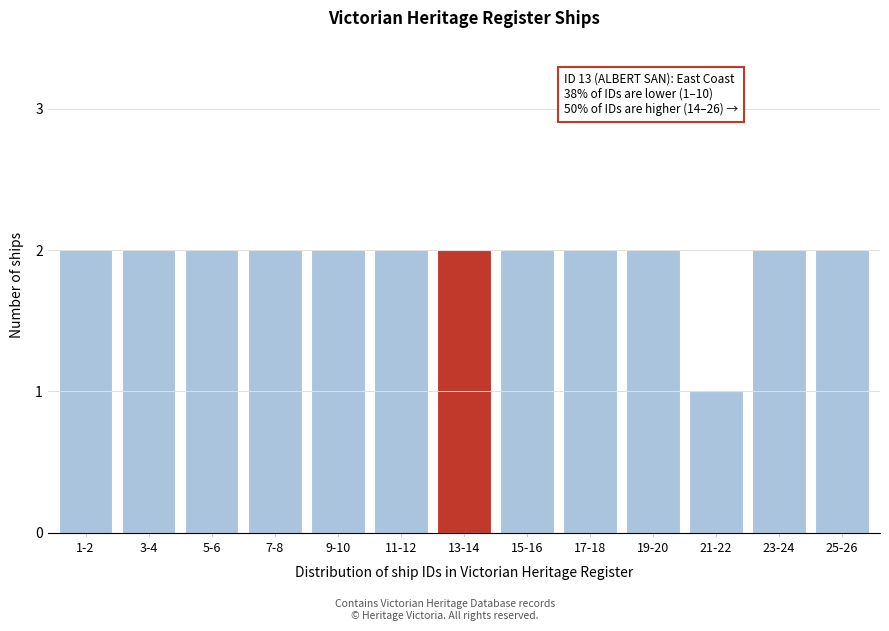

Reading left to right, extract all data points from this chart.

1-2=2	3-4=2	5-6=2	7-8=2	9-10=2	11-12=2	13-14=2	15-16=2	17-18=2	19-20=2	21-22=1	23-24=2	25-26=2